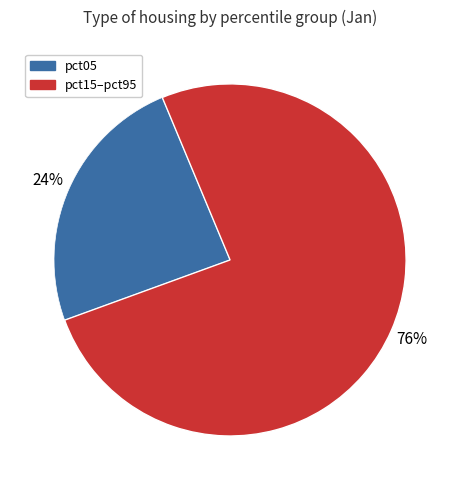

To the nearest percent, what is the average slice percentage?

50%